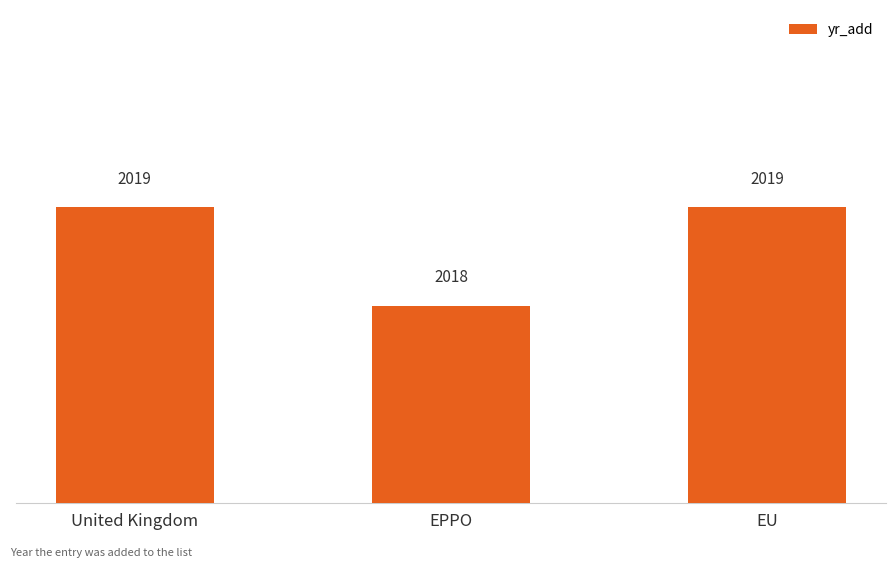

What is the average value?

2019